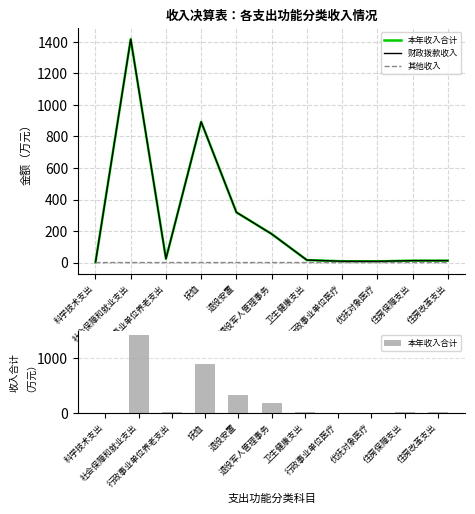

True or false: 其他收入 has a value of 0.0 at 优抚对象医疗.

True